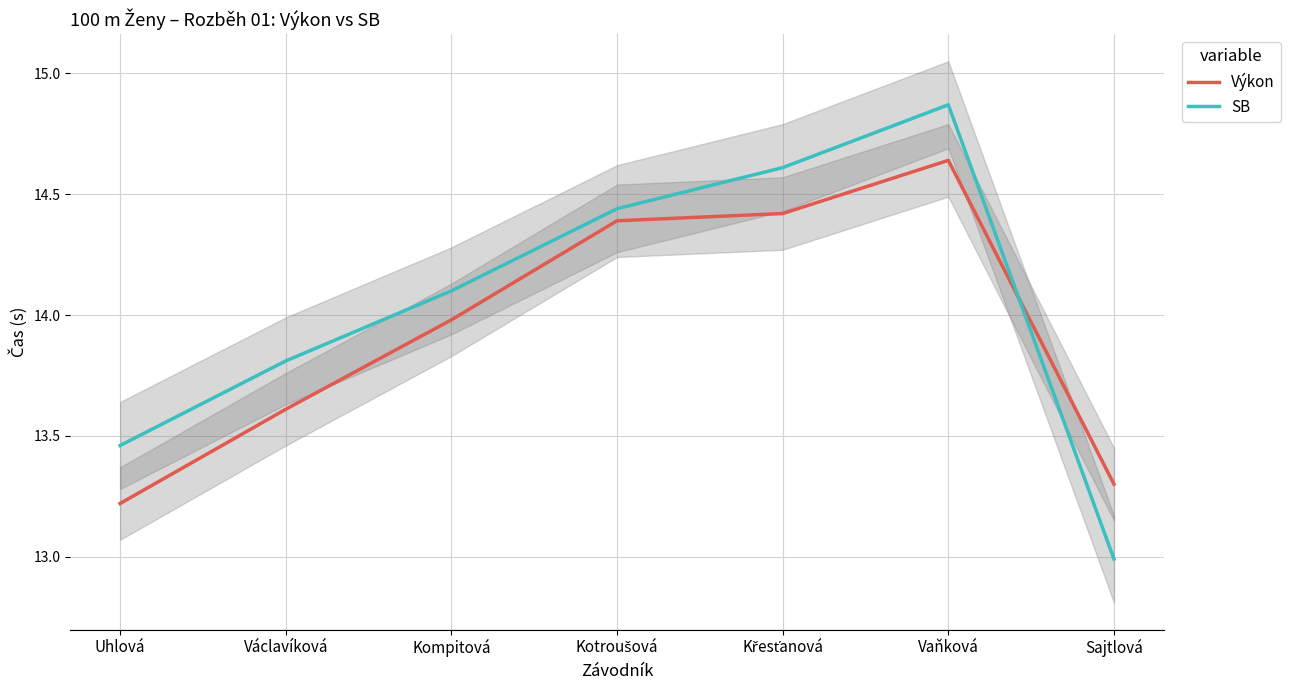

Reading left to right, what are all the values shown in this chart?

Výkon: 13.2	13.6	14.0	14.4	14.4	14.6	13.3
SB: 13.5	13.8	14.1	14.4	14.6	14.9	13.0